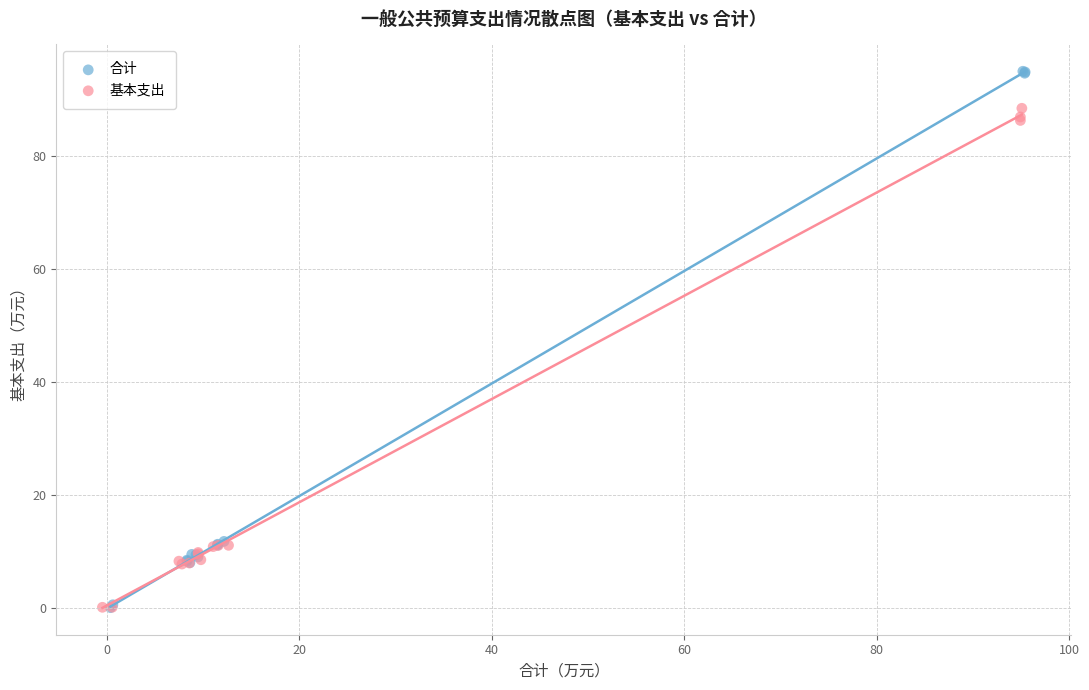

Which series has the widest spread of Y values?

合计